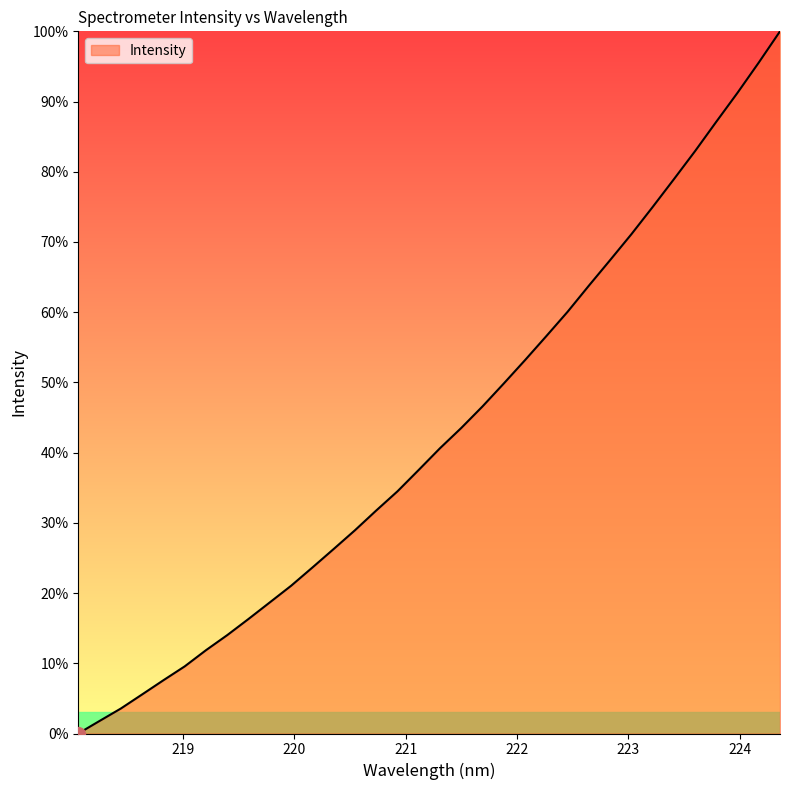

What is the difference between the maximum and minimum values?

100.0